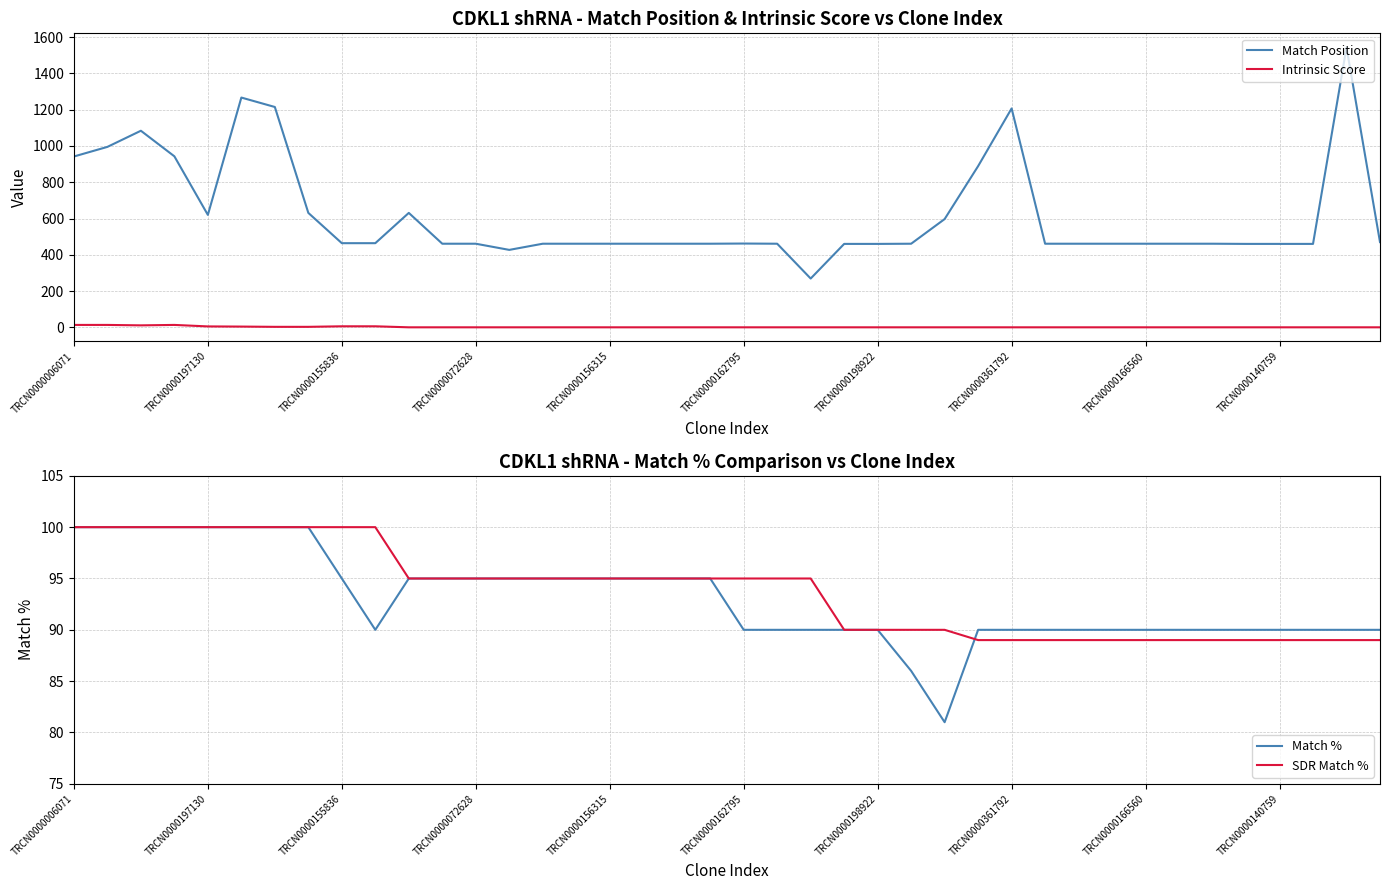

At how many categories does at least one series exceed 1035?

5